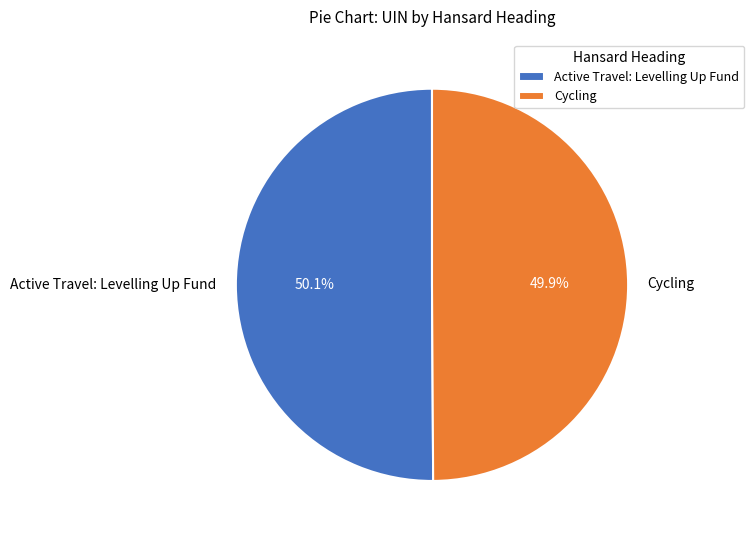

Is there a majority slice in this chart?

Yes